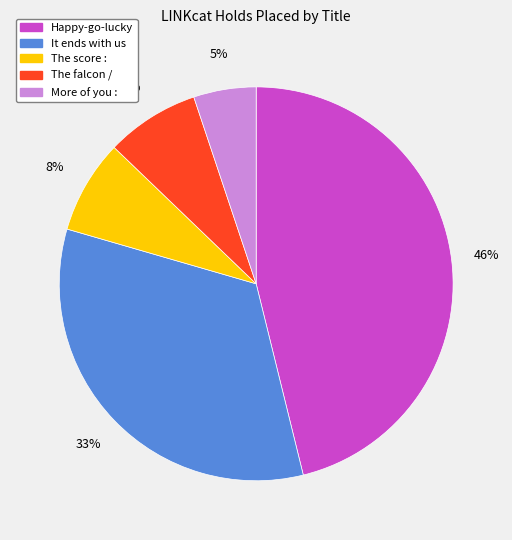

Is there a majority slice in this chart?

No